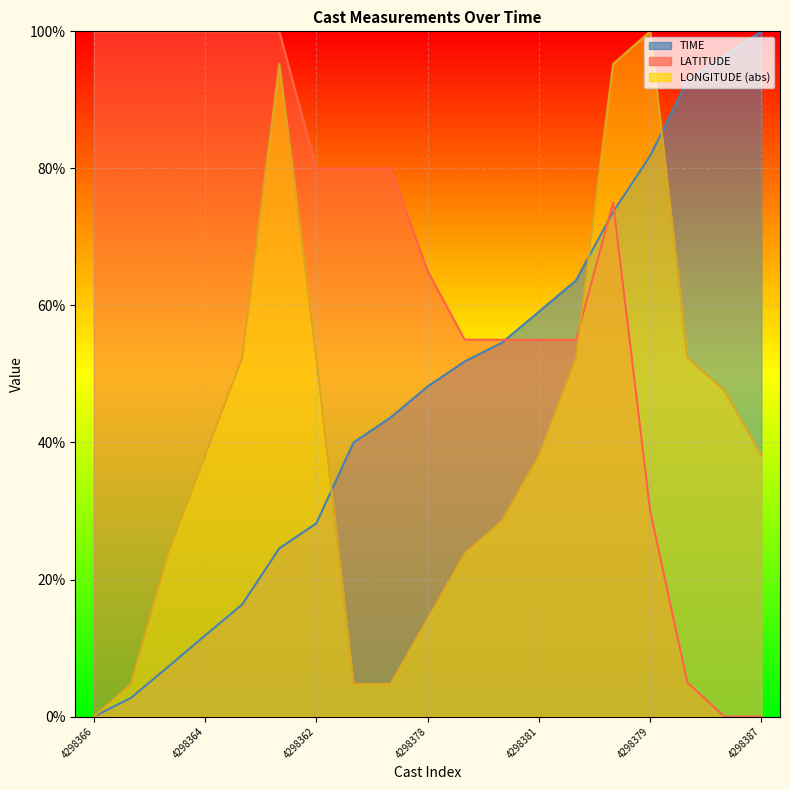

At 4298360, list the series in order from smallest to largest.

TIME, LONGITUDE, LATITUDE